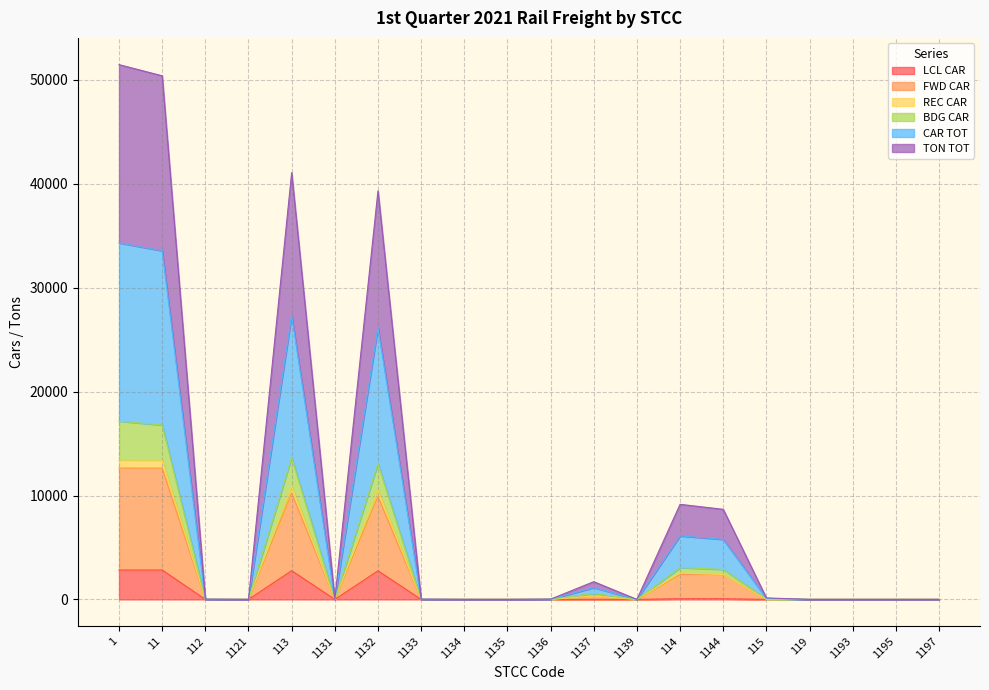

How many interior local peaks does the FWD CAR series have?

4